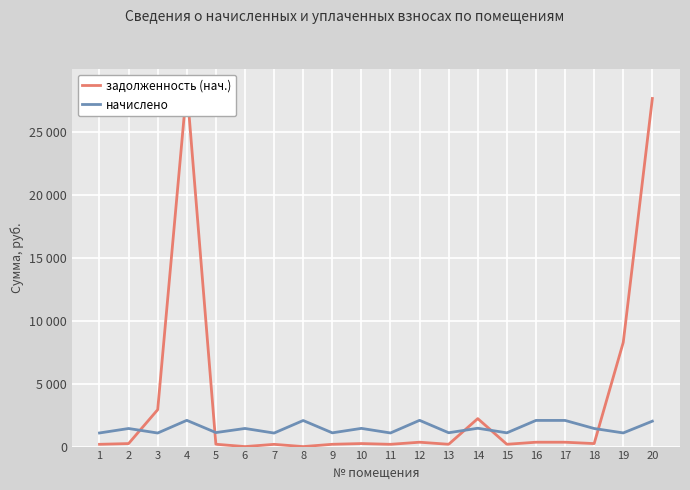

Where do задолженность (нач.) and начислено first cross each other?

2 and 3